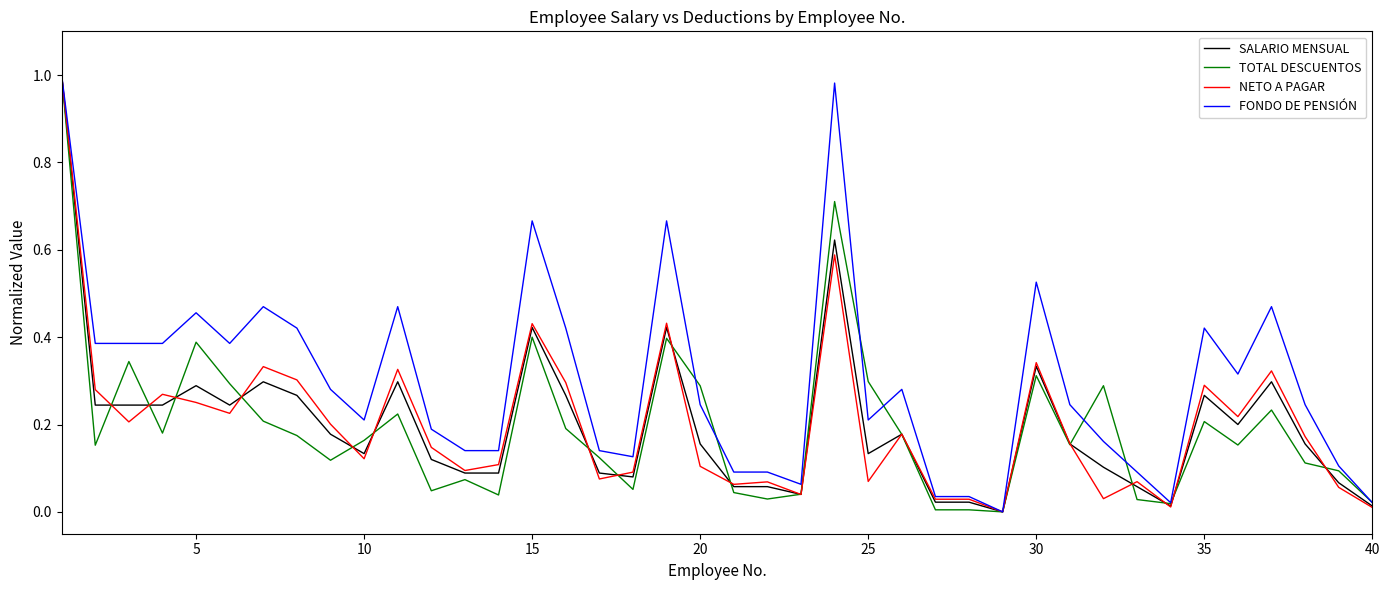

What are all the series names shown in the legend?

SALARIO MENSUAL, TOTAL DESCUENTOS, NETO A PAGAR, FONDO DE PENSIÓN